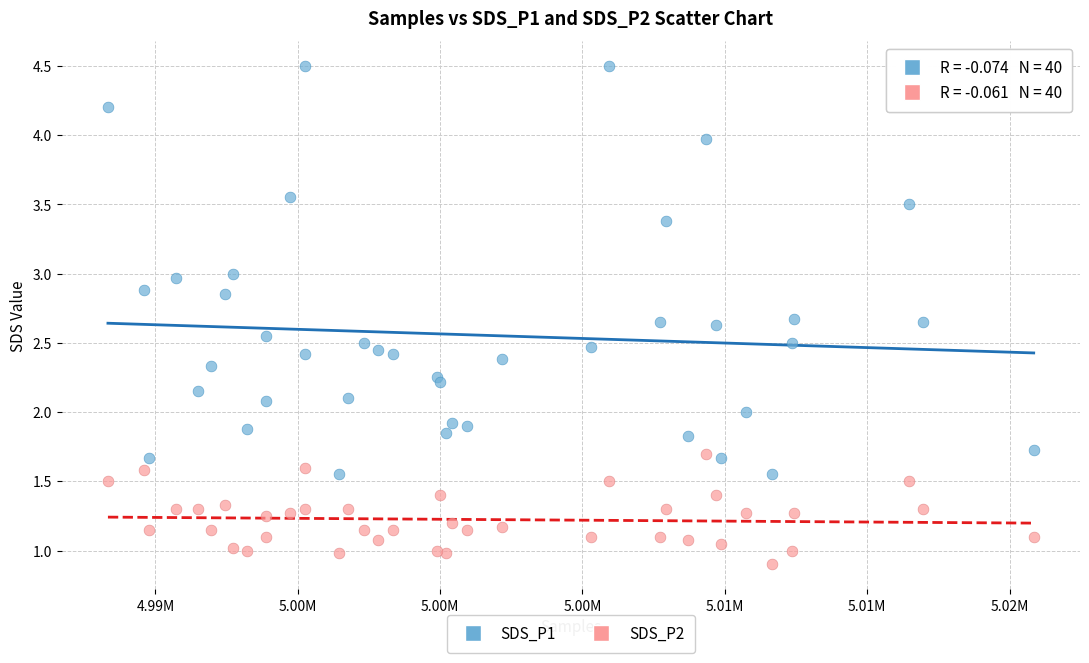

Which series reaches the minimum Y coordinate?

SDS_P2